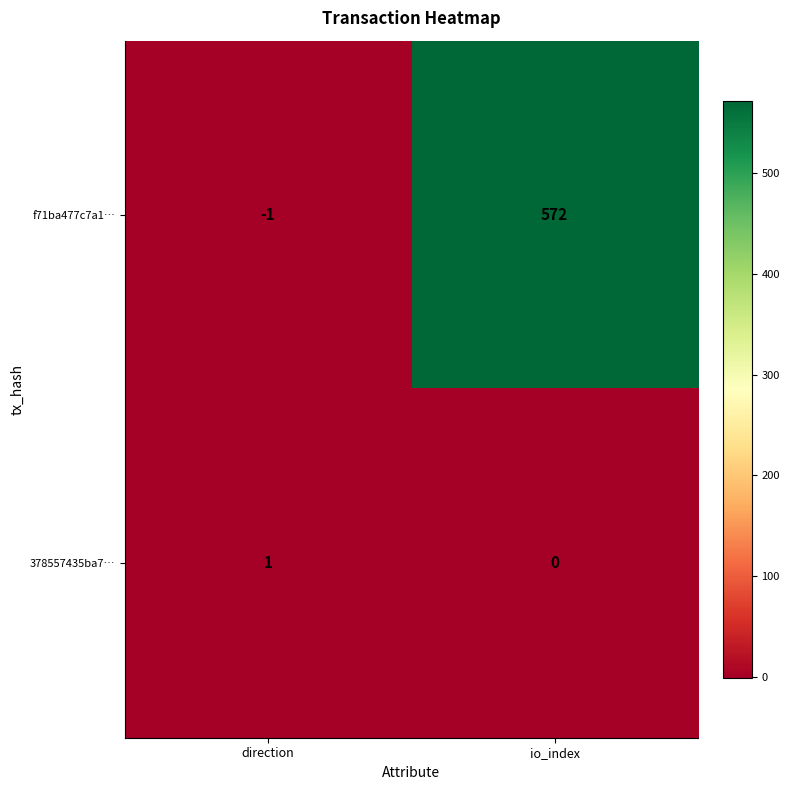

What is the difference between the f71ba477c7a1… values at io_index and direction?

573